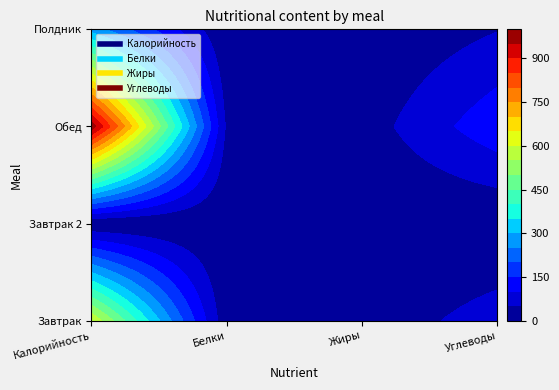

Rank the categories by Углеводы value from lowest to highest.

Завтрак 2, Полдник, Завтрак, Обед